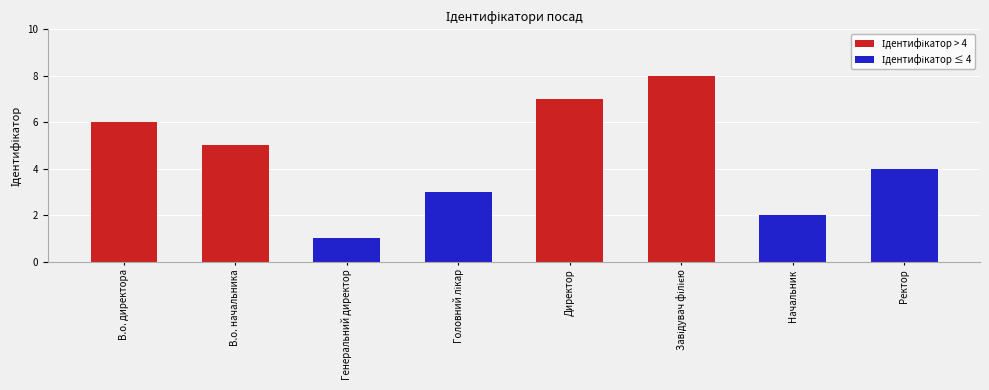

How many series are shown in this chart?

1